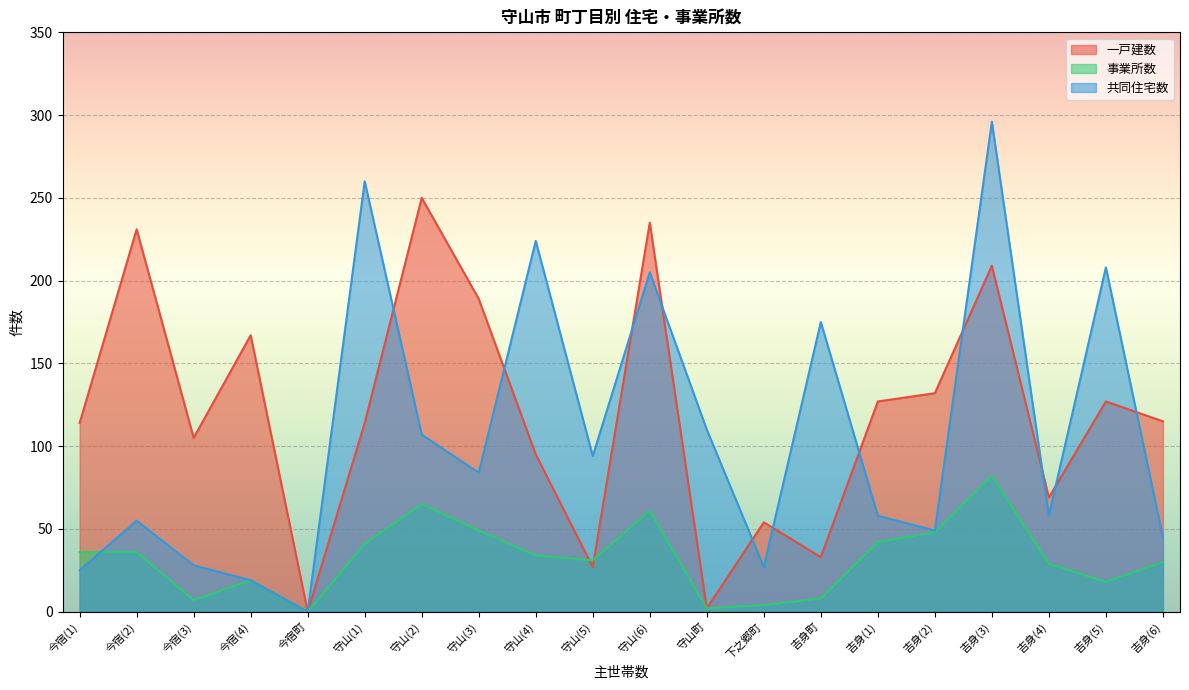

What is the label of the 1st point from the left?

今宿(1)